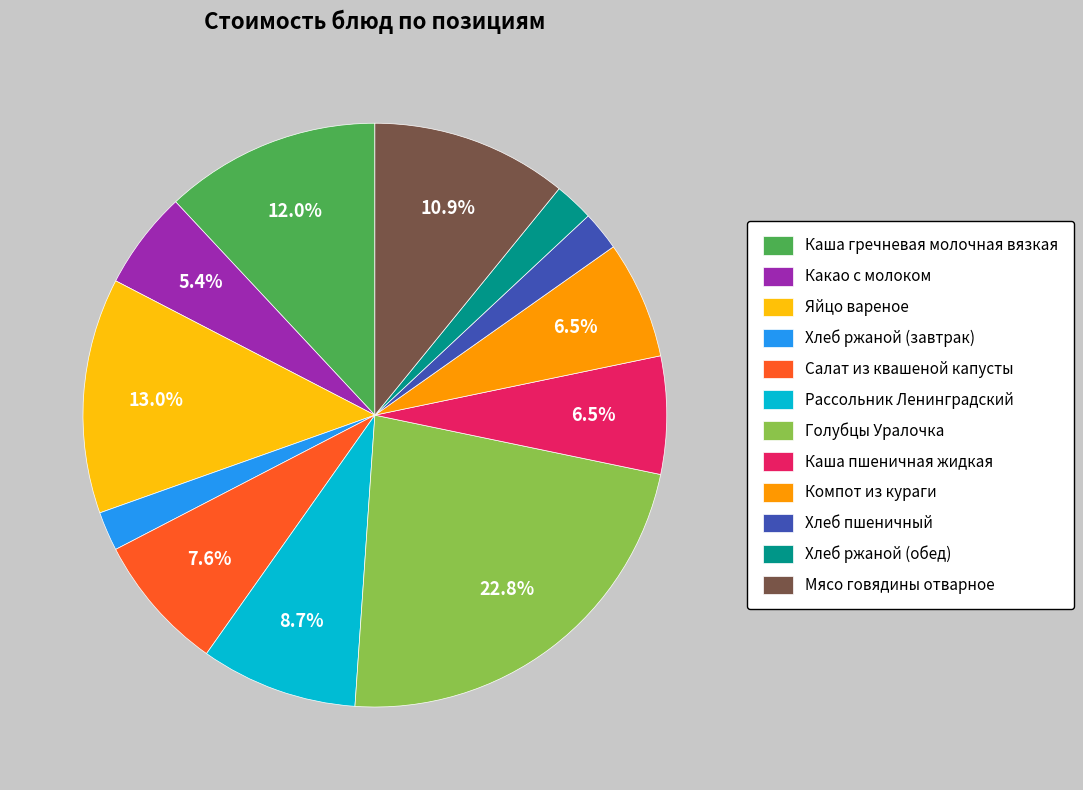

Is the sum of Каша гречневая молочная вязкая and Хлеб пшеничный greater than half?

No